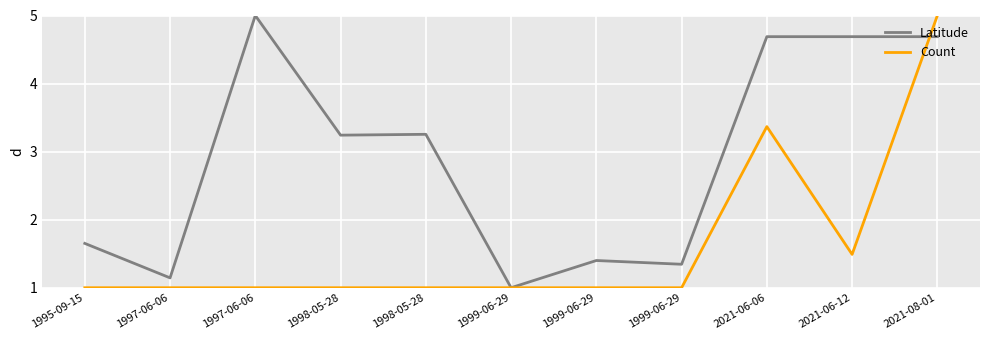

What are all the series names shown in the legend?

Latitude, Count